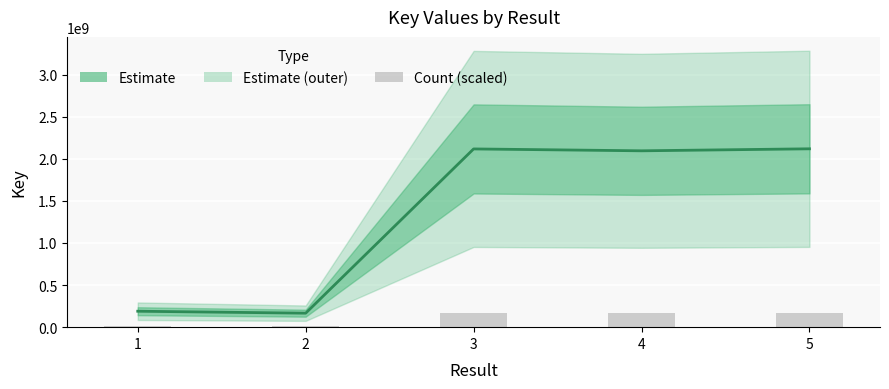

Does the chart contain stacked bars?

No